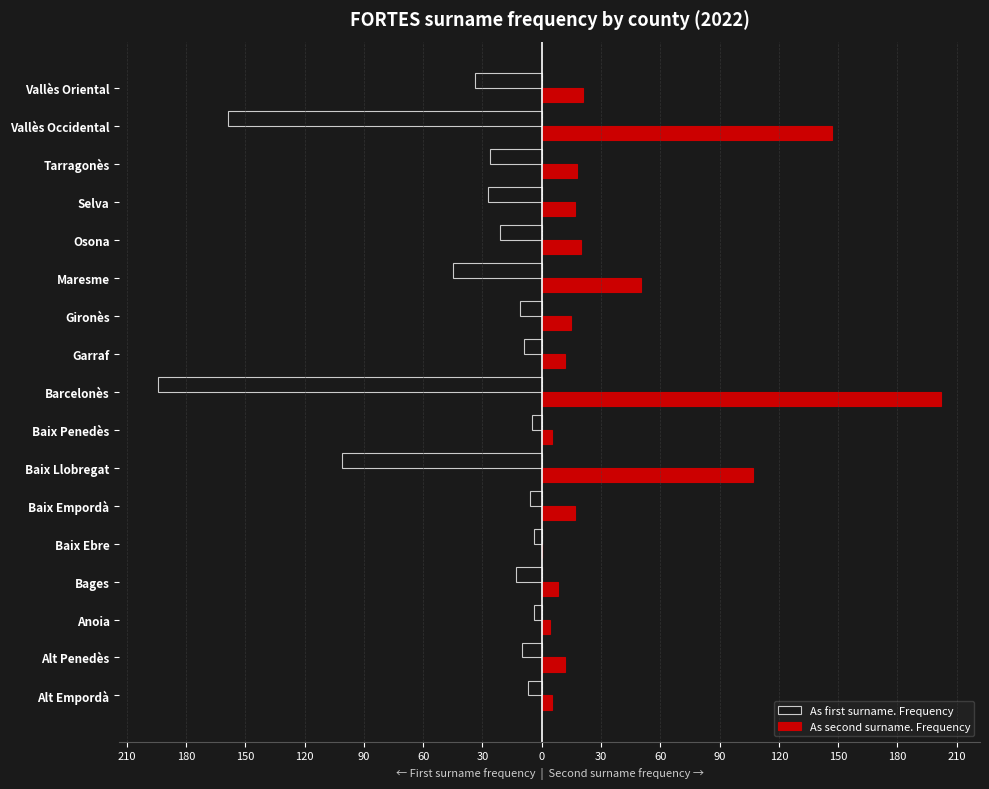

What are all the series names shown in the legend?

As first surname. Frequency, As second surname. Frequency